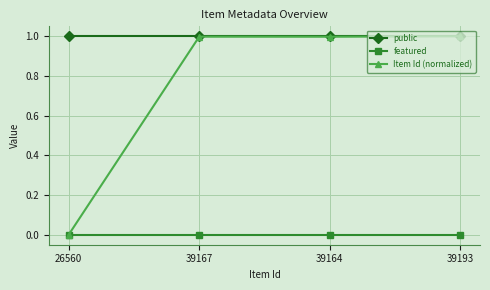

List the series in order of their overall mean, lowest first.

featured, Item Id (normalized), public